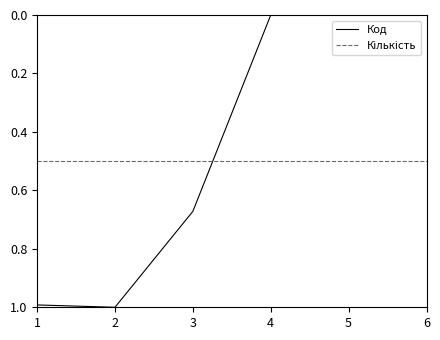

What is the total value across all series at 1?

1.5